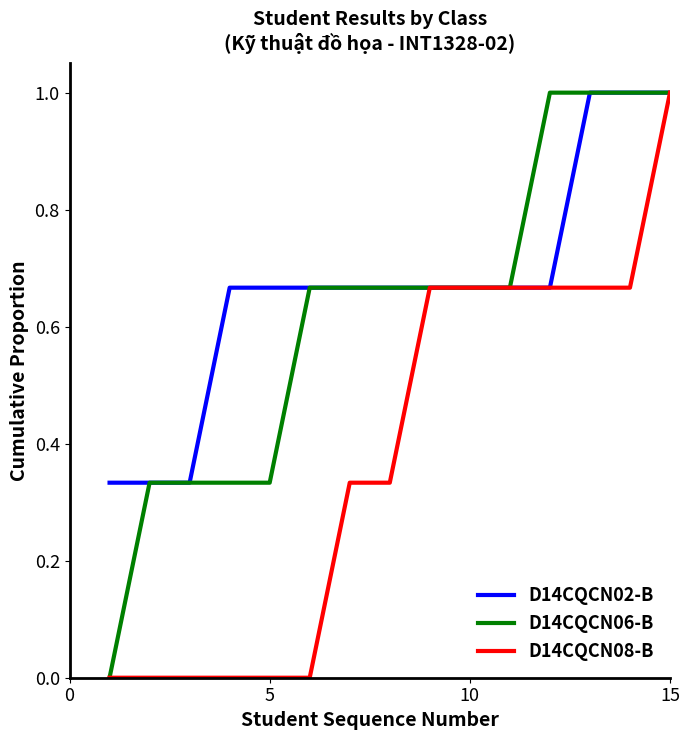

What is the greatest value displayed?

1.0